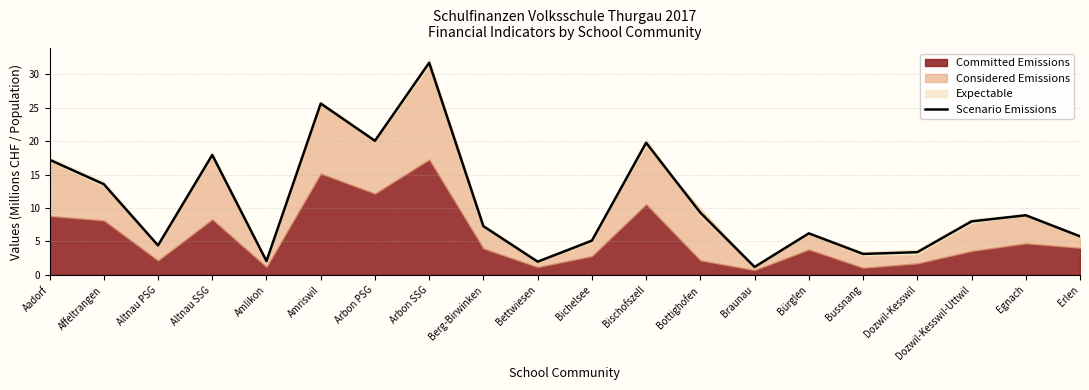

Reading left to right, transcribe all the data shown in this chart.

17.2	13.6	4.4	17.9	2.1	25.6	20.0	31.7	7.3	2.0	5.1	19.7	9.3	1.2	6.2	3.1	3.4	8.0	8.9	5.8